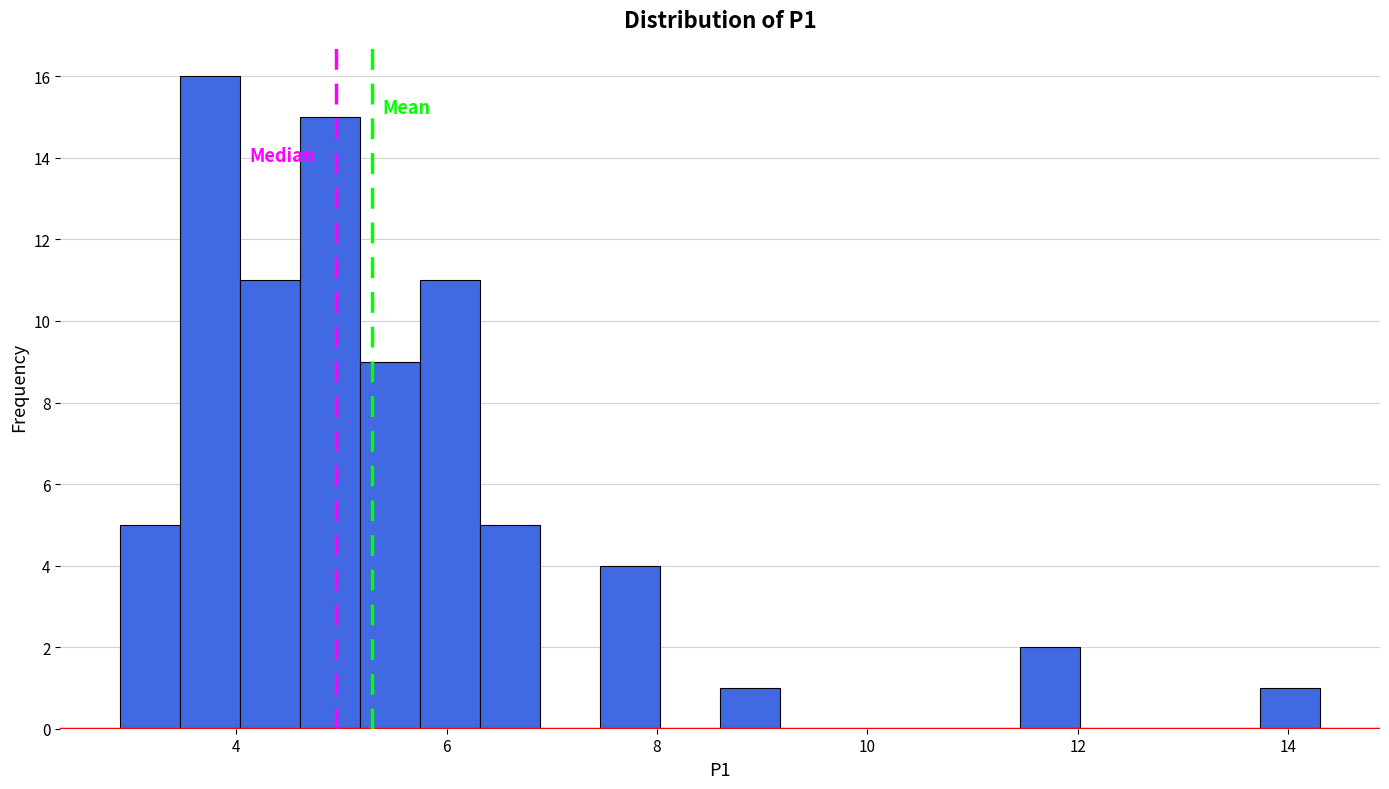

Read against the x-axis, roughly where is the centre of the tallest bar?

3.8